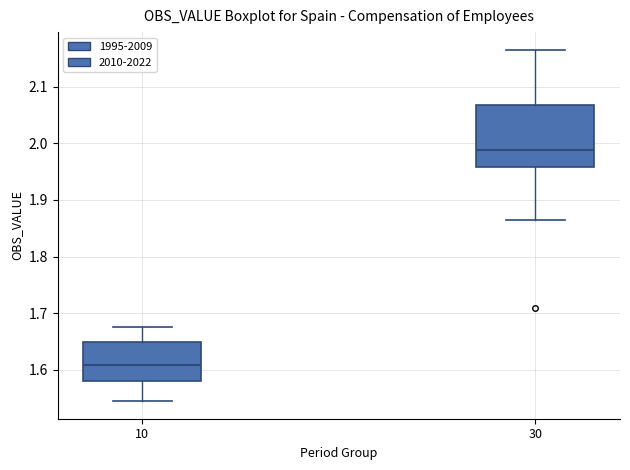

Reading left to right, read every box against the y-axis: the position of its median line, the range the box covers, and the ends of its whiskers. The values are not printed on the chart, so give them approximately, as read against the axis.

10: median 1.61, box 1.58 to 1.65, whiskers 1.54 to 1.67
30: median 1.99, box 1.96 to 2.07, whiskers 1.86 to 2.17